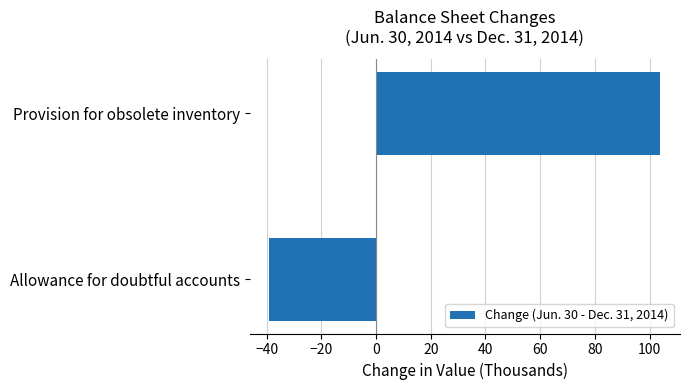

How many bars are there in total?

2